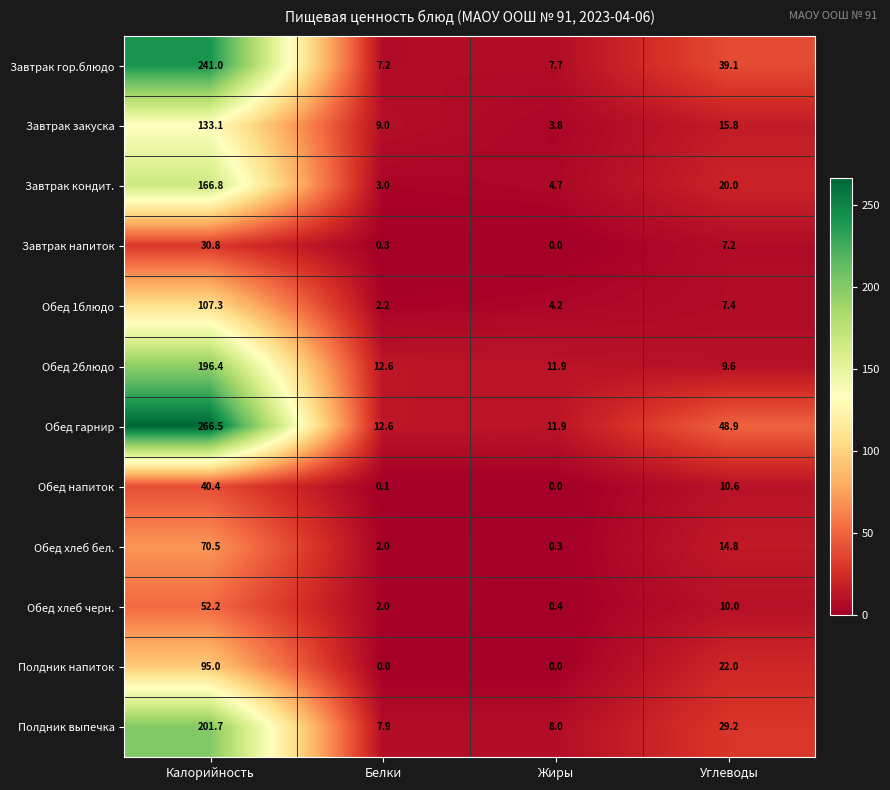

At which category does the chart reach its peak across all series?

Калорийность